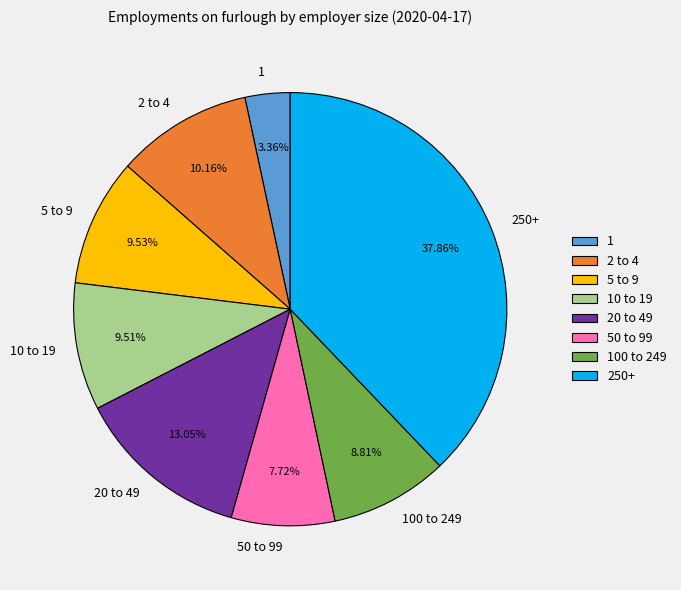

The 20 to 49 slice represents 13% of the pie. True or false?

True